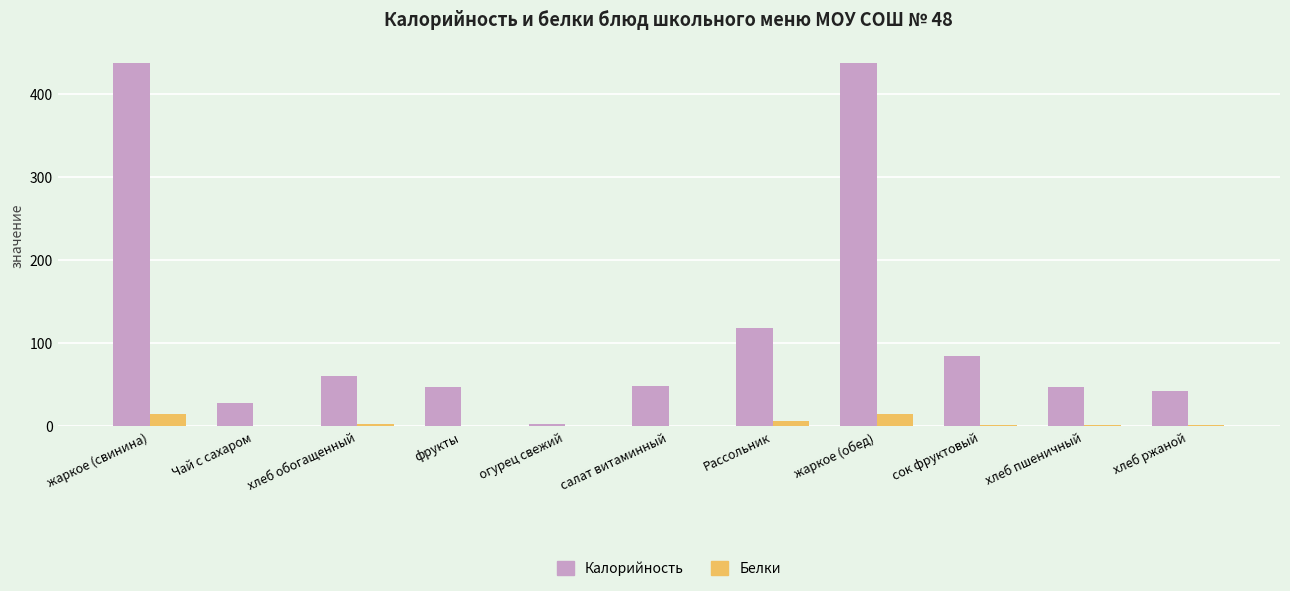

What is the sum of all Белки values?

41.1